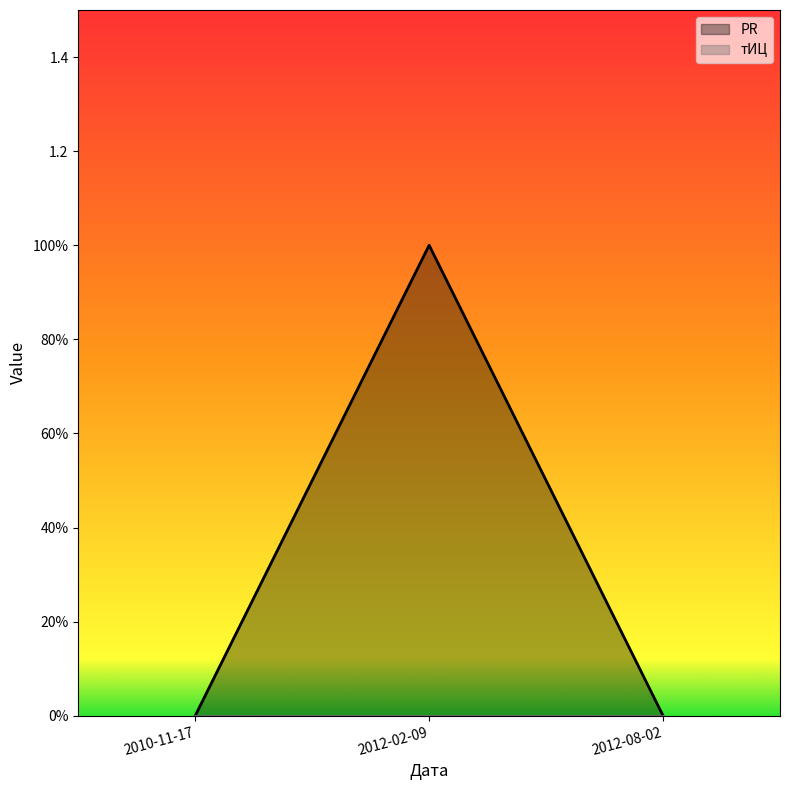

At which category does the chart reach its peak across all series?

2012-02-09